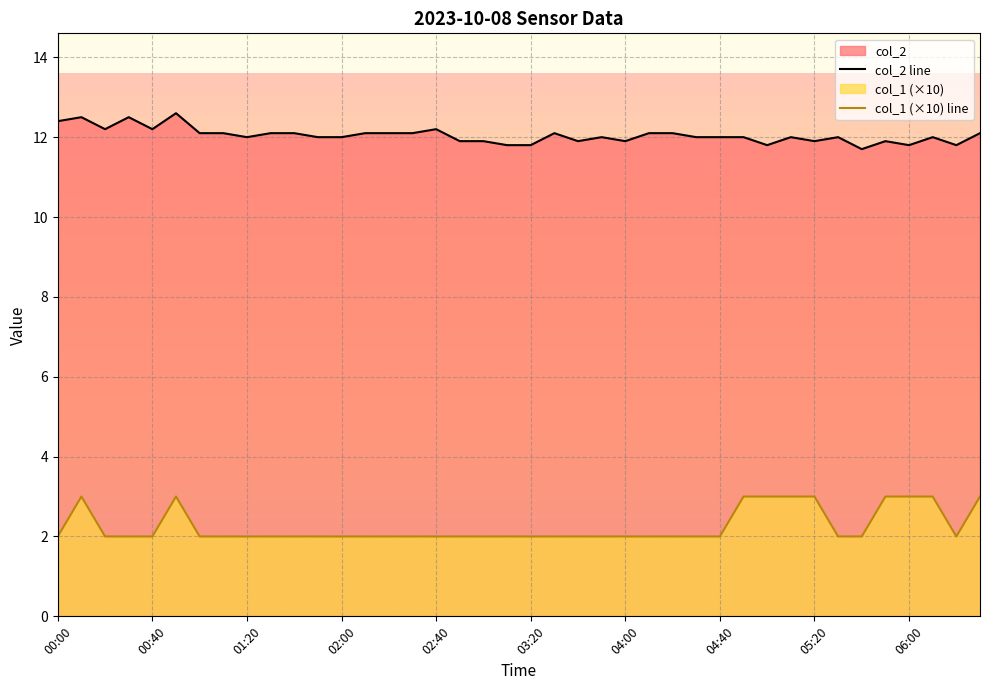

What are all the series names shown in the legend?

col_2 line, col_1 (×10) line